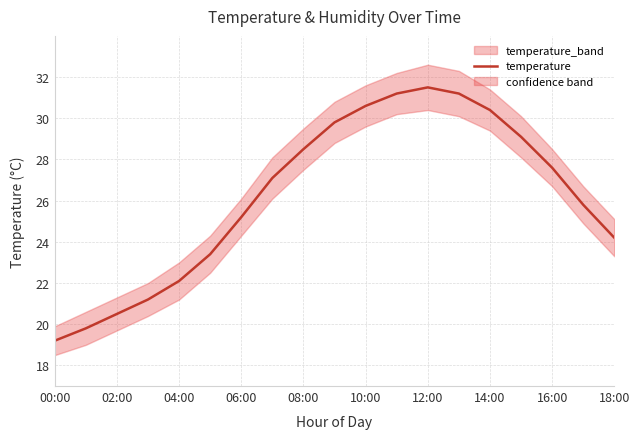

True or false: the data has more than 1 interior local peaks.

False